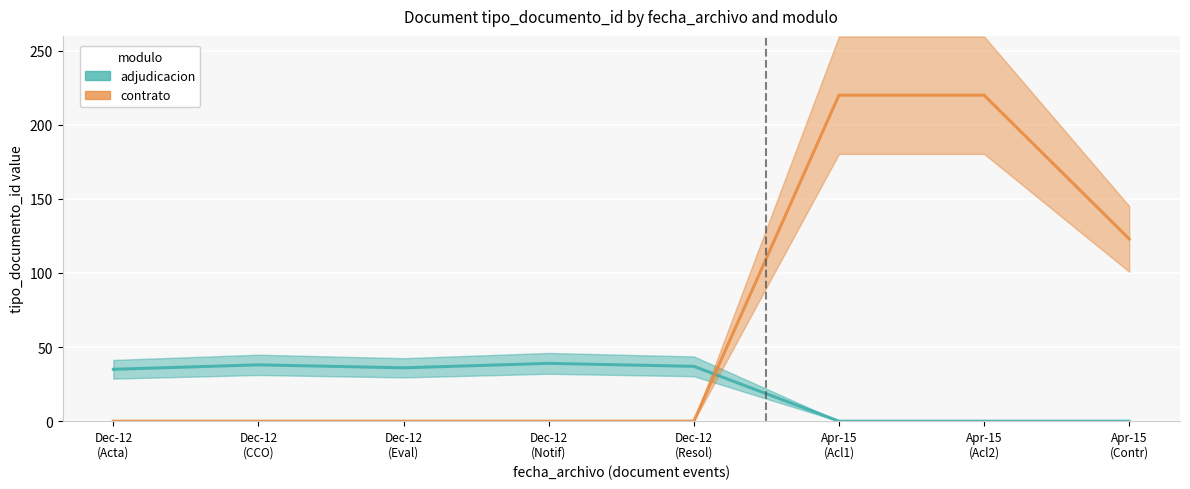

What is the difference between the adjudicacion values at Dec-12
(Acta) and Dec-12
(Notif)?

4